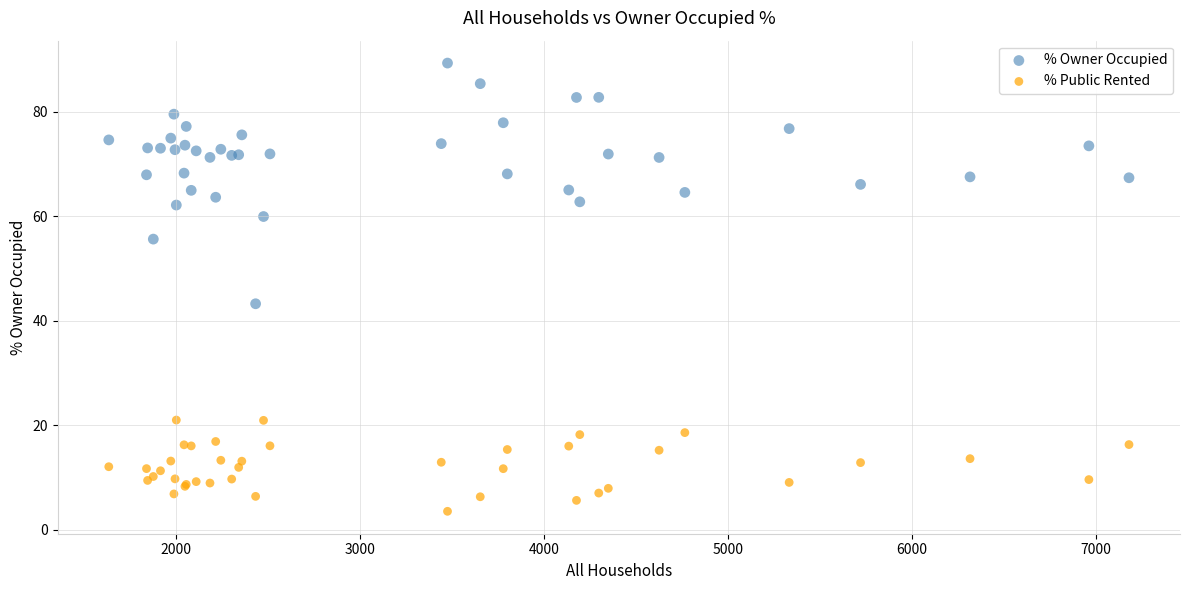

Which series reaches the minimum Y coordinate?

% Public Rented